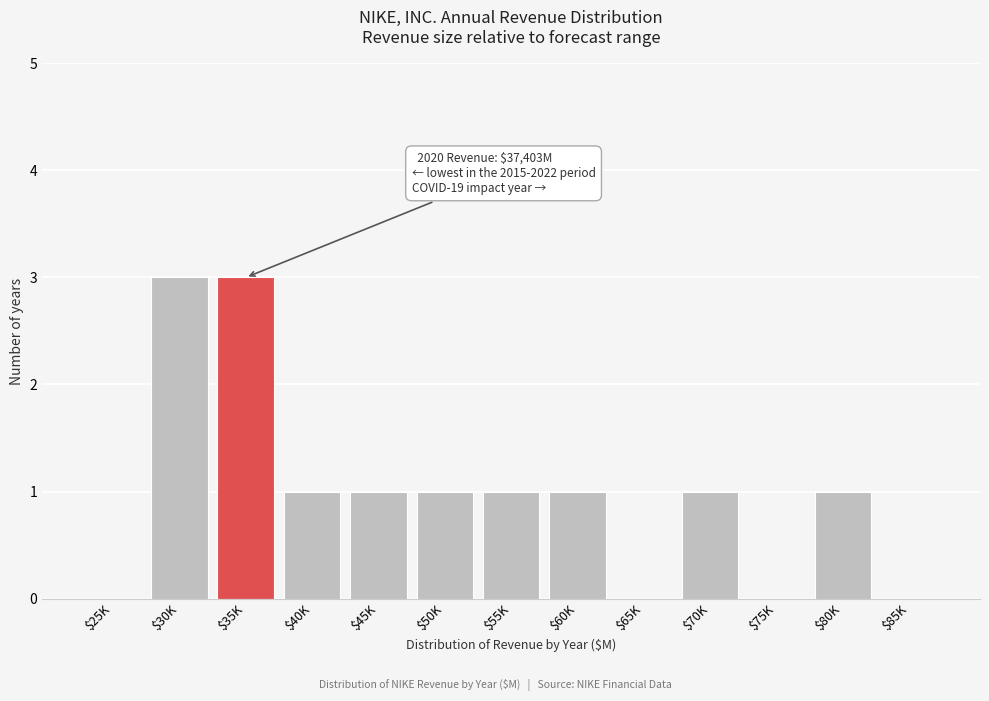

Is it true that the value at $30K is 5?

False